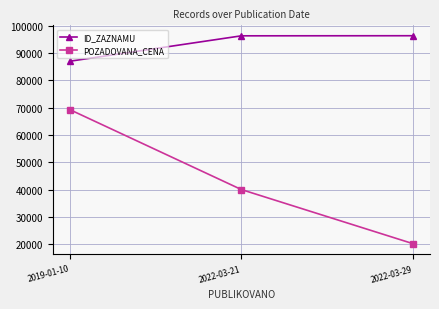

How many lines are shown in the chart?

2